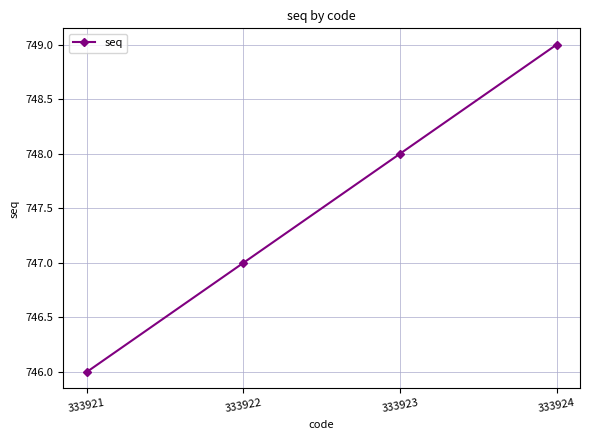

What is the ratio of the value at 333923 to the value at 333922?

1.0